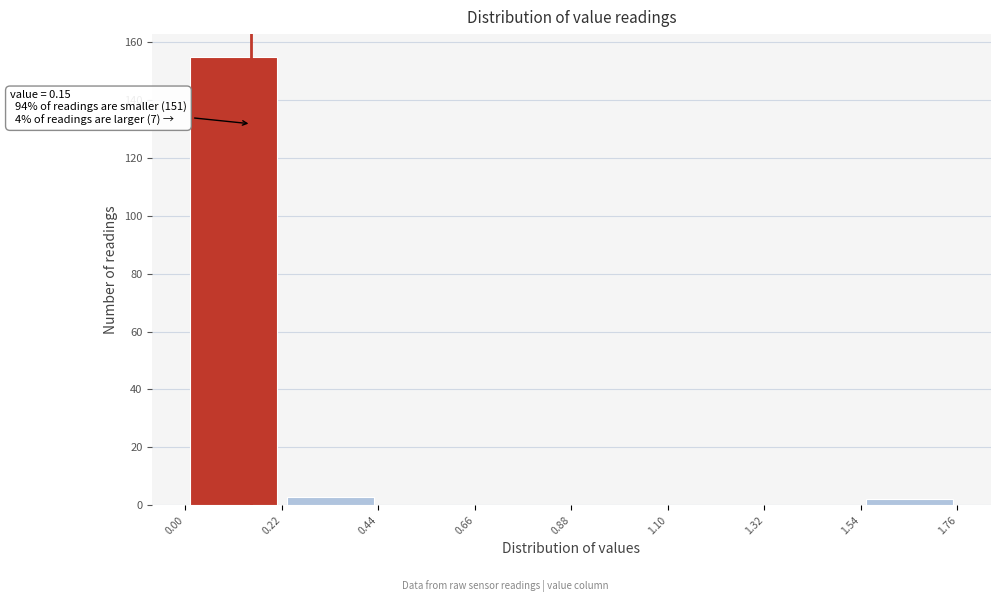

Which range on the x-axis has the tallest bar?

0.00 to 0.22